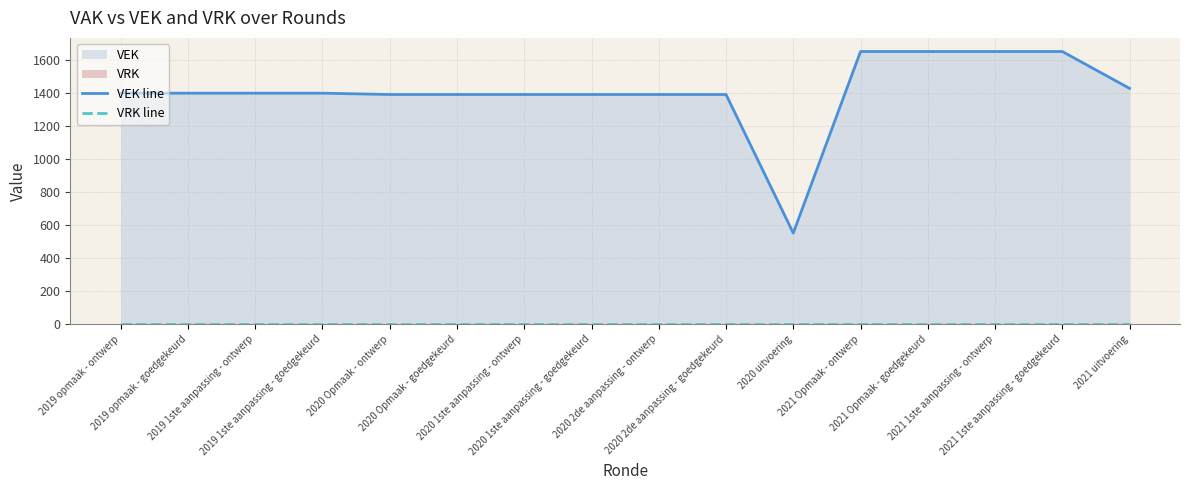

At which category does VEK line reach its first local valley?

2020 uitvoering